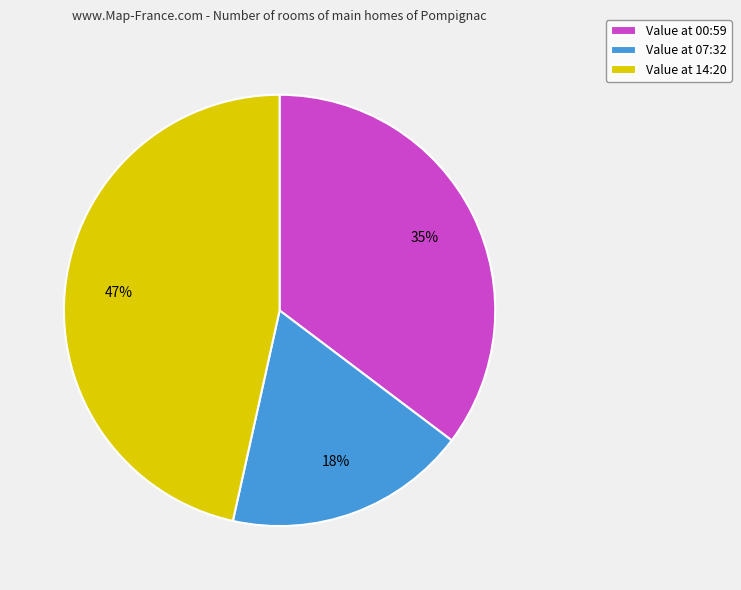

Is the sum of Value at 00:59 and Value at 07:32 greater than half?

Yes